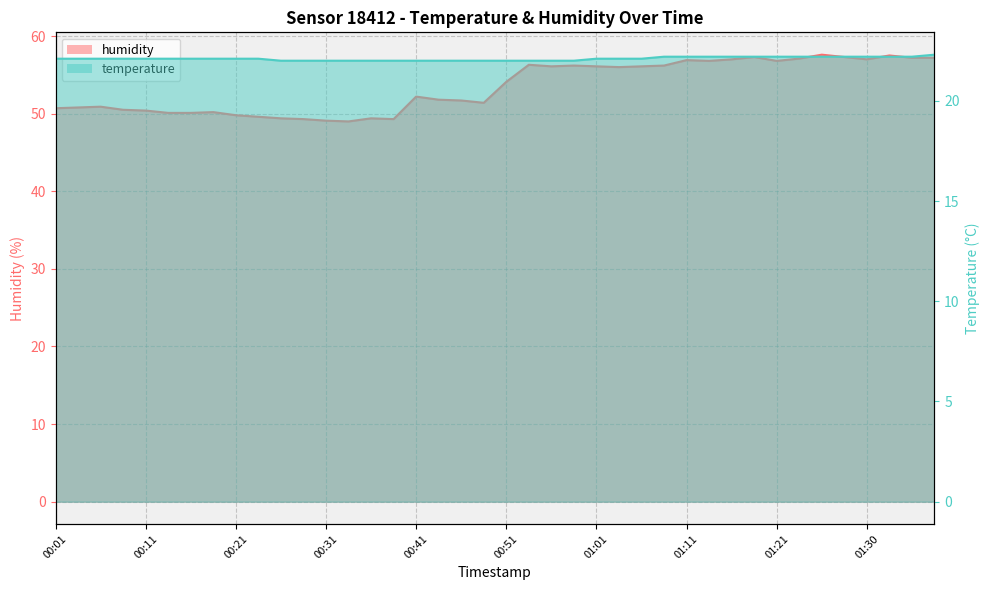

What is the difference between the maximum and minimum values in the temperature series?

0.3